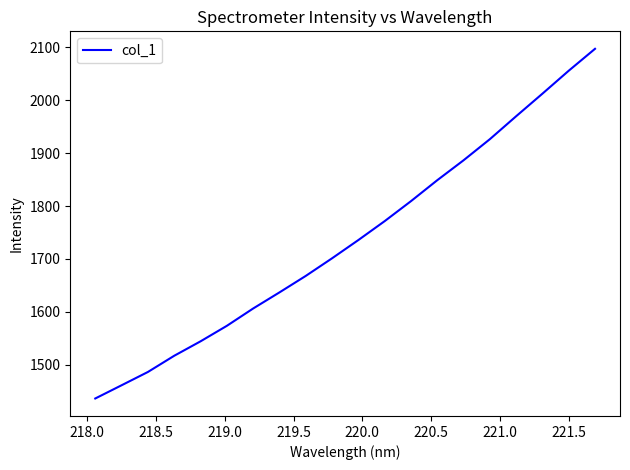

True or false: the data has more than 0 interior local peaks.

False